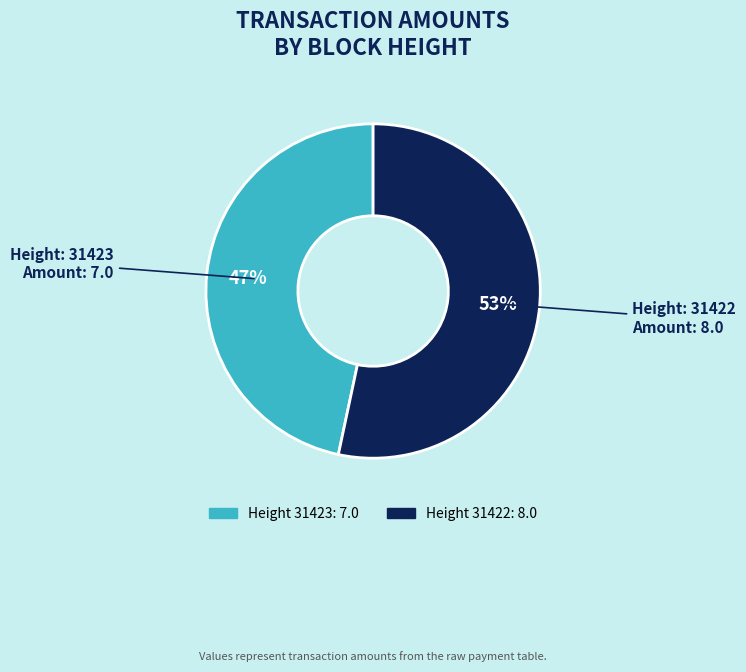

Is there a majority slice in this chart?

Yes